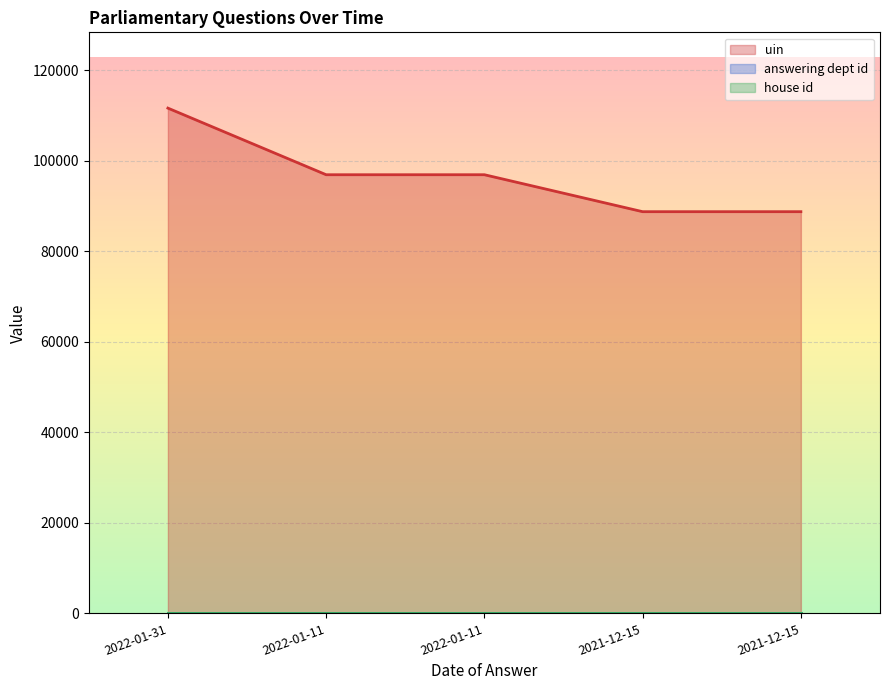

True or false: uin and answering dept id cross at least once.

False